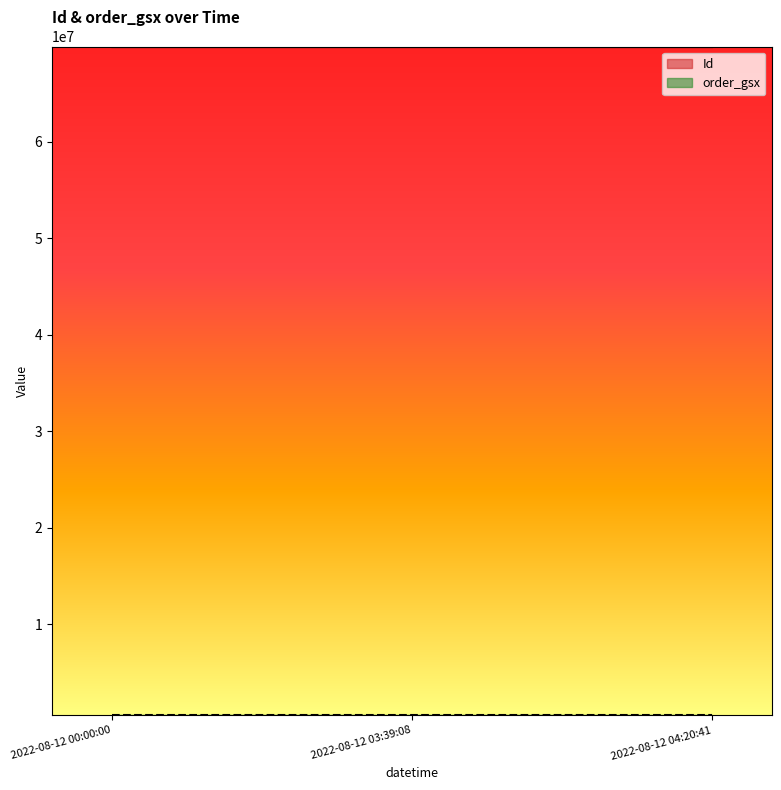

What is the difference between the highest and lowest values at 2022-08-12 03:39:08?

69350595